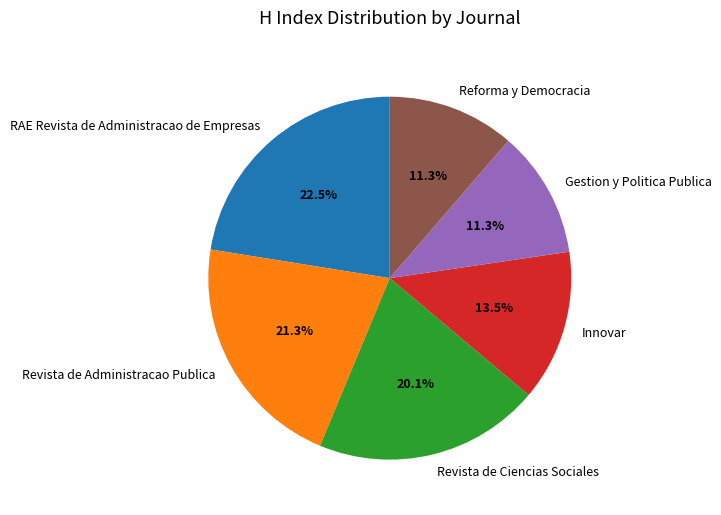

Which category has the biggest portion of the pie?

RAE Revista de Administracao de Empresas